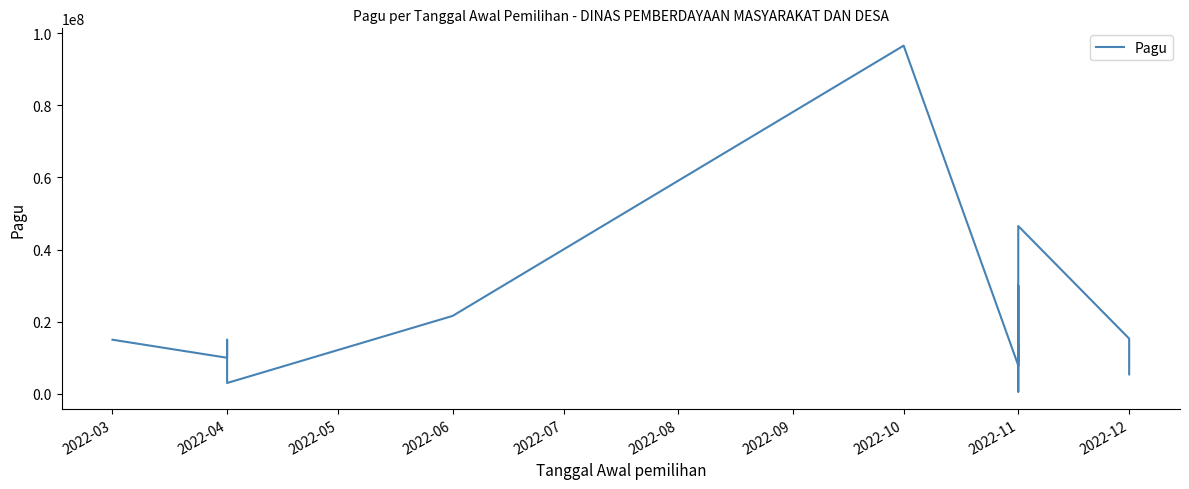

True or false: the data shows 35046125 at 2022-06.

False